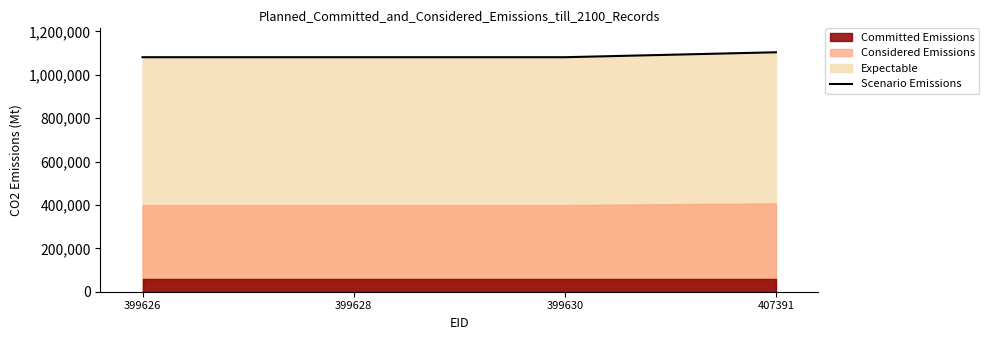

Reading left to right, list all the values displayed in this chart.

1081261	1081263	1081266	1104022